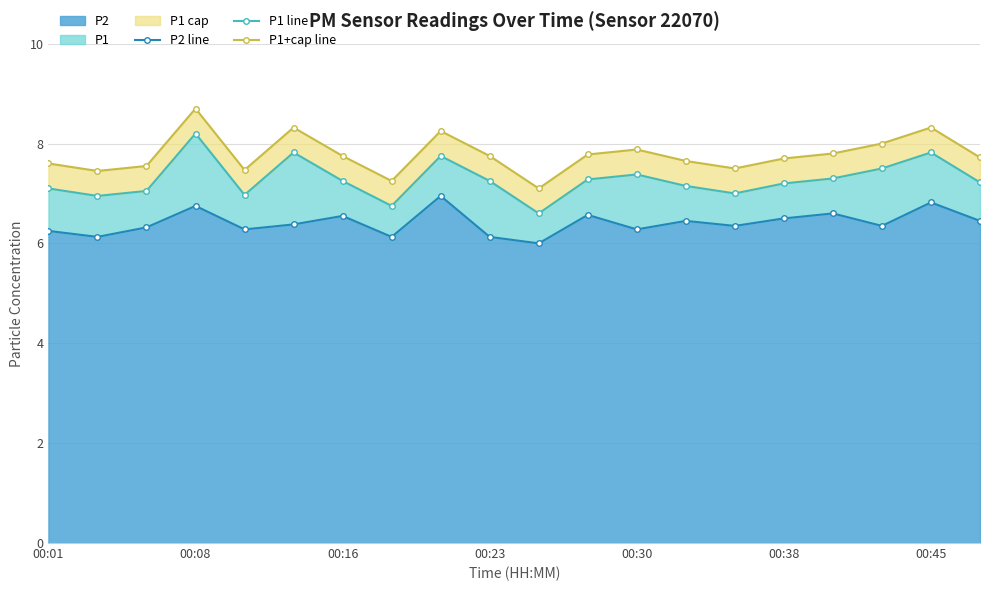

What is the lowest value of the P2 series?

6.0